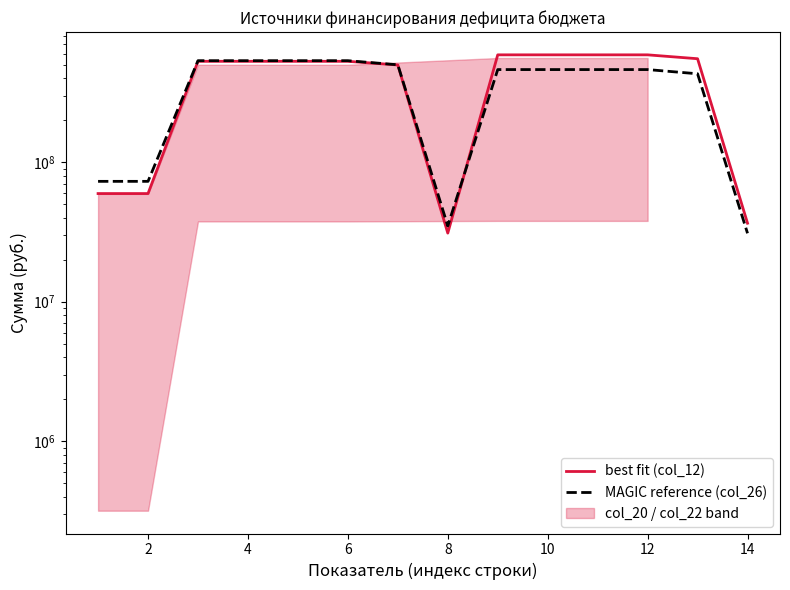

What is the difference between the highest and lowest values at 10?

5484231.3